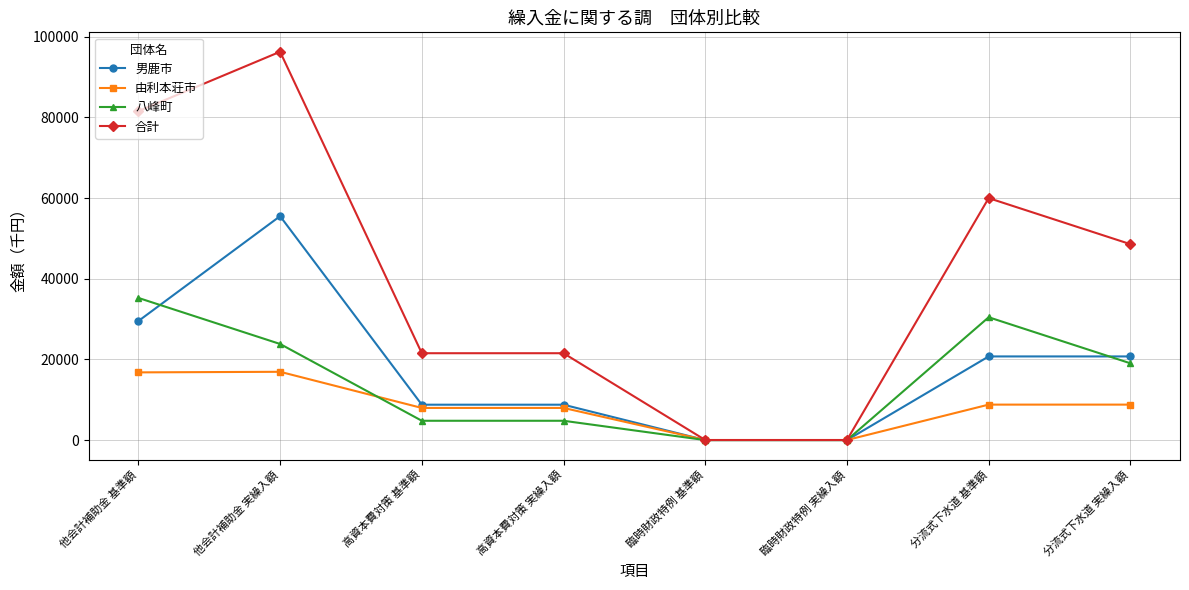

The 男鹿市 series shows 29524 at 他会計補助金 基準額. True or false?

True